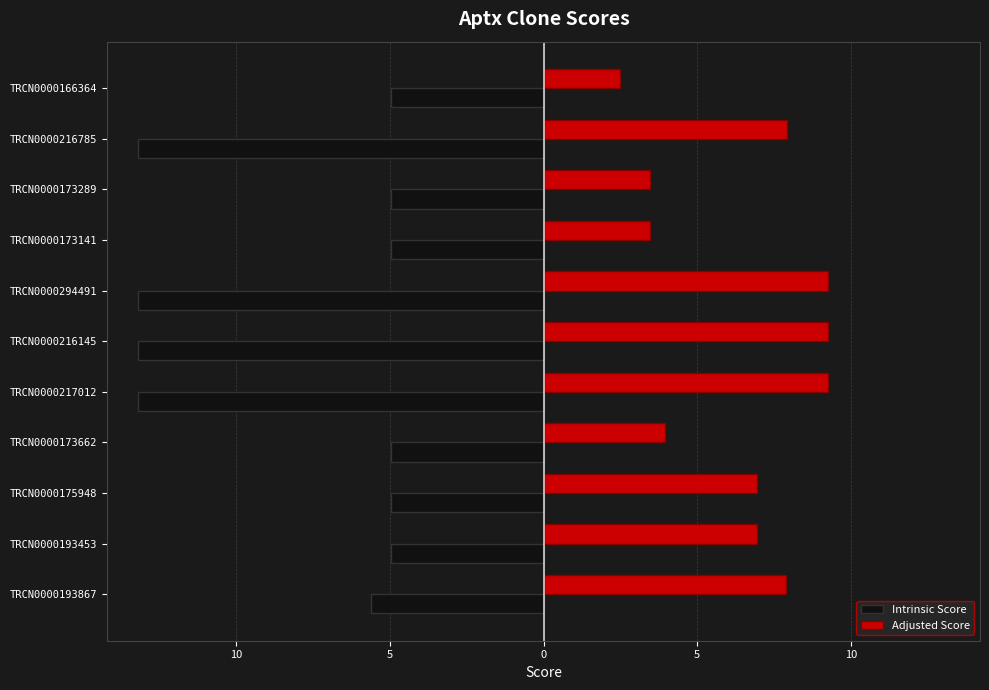

What are all the series names shown in the legend?

Intrinsic Score, Adjusted Score